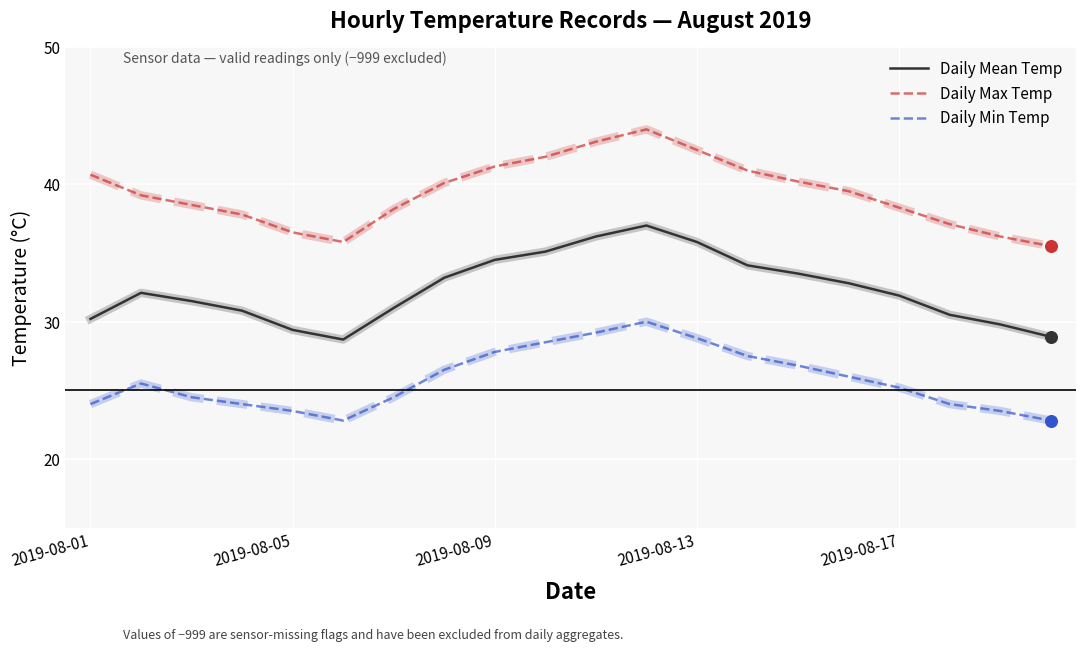

Which series has the largest total across all categories?

Daily Max Temp